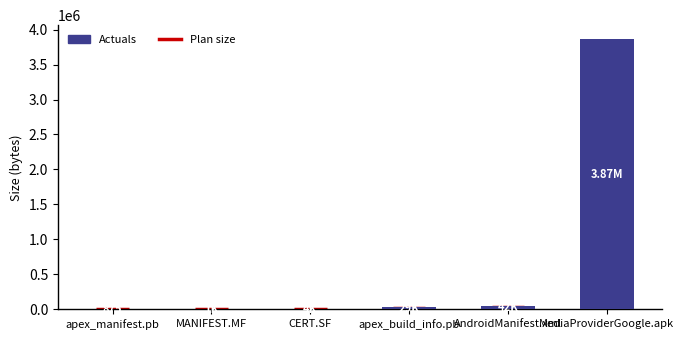

Reading left to right, extract all data points from this chart.

875	1428	4096	29236	41562	3869407